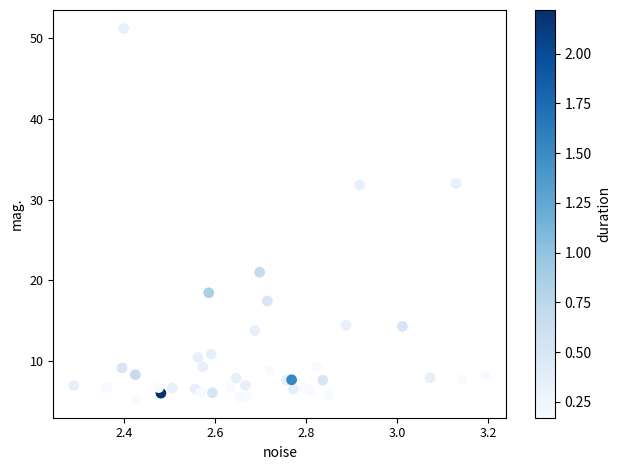

What is the range of Y values (max minus min)?

45.8